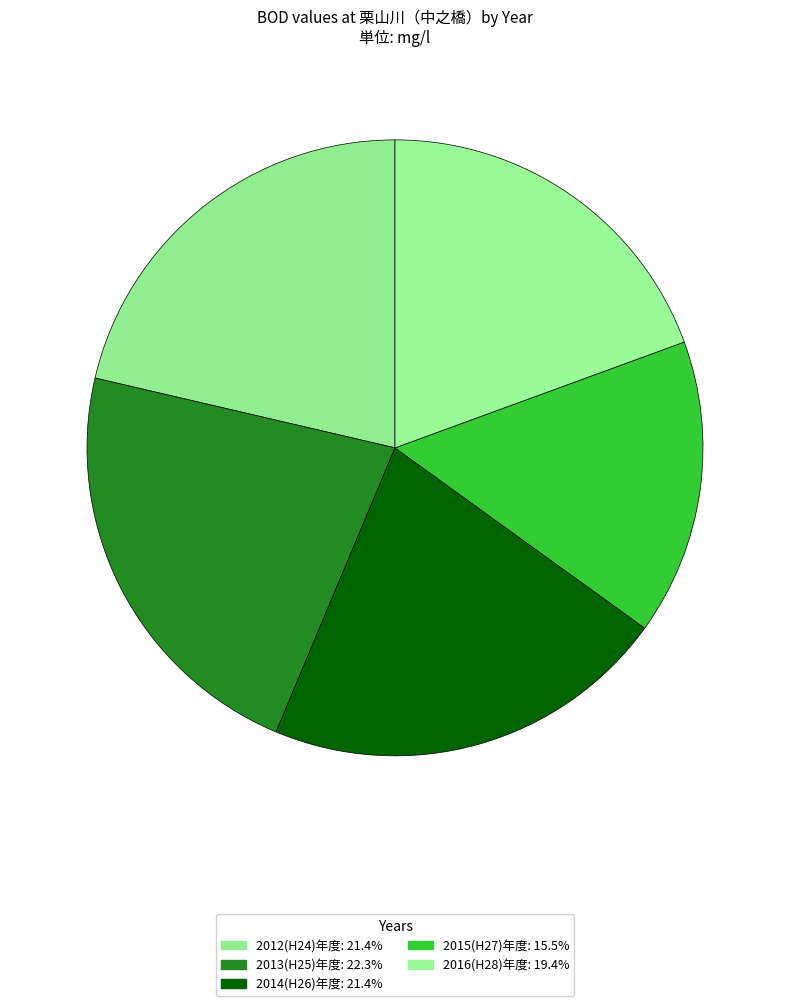

To the nearest percent, what is the difference between the 2016(H28)年度 and 2012(H24)年度 slice percentages?

2%